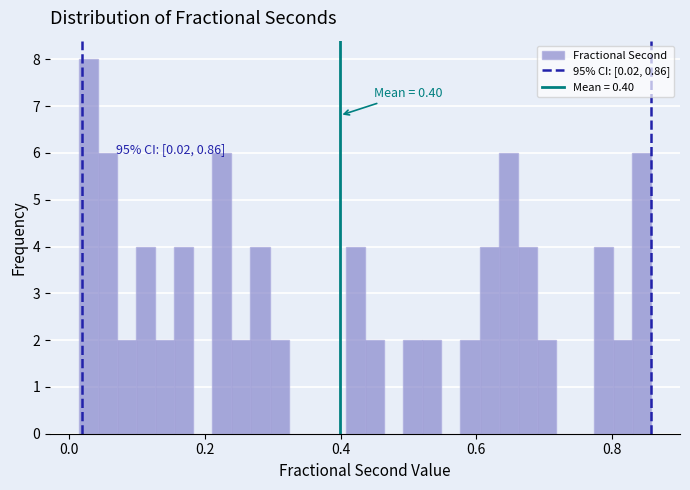

Read against the x-axis, roughly where is the centre of the tallest bar?

0.02